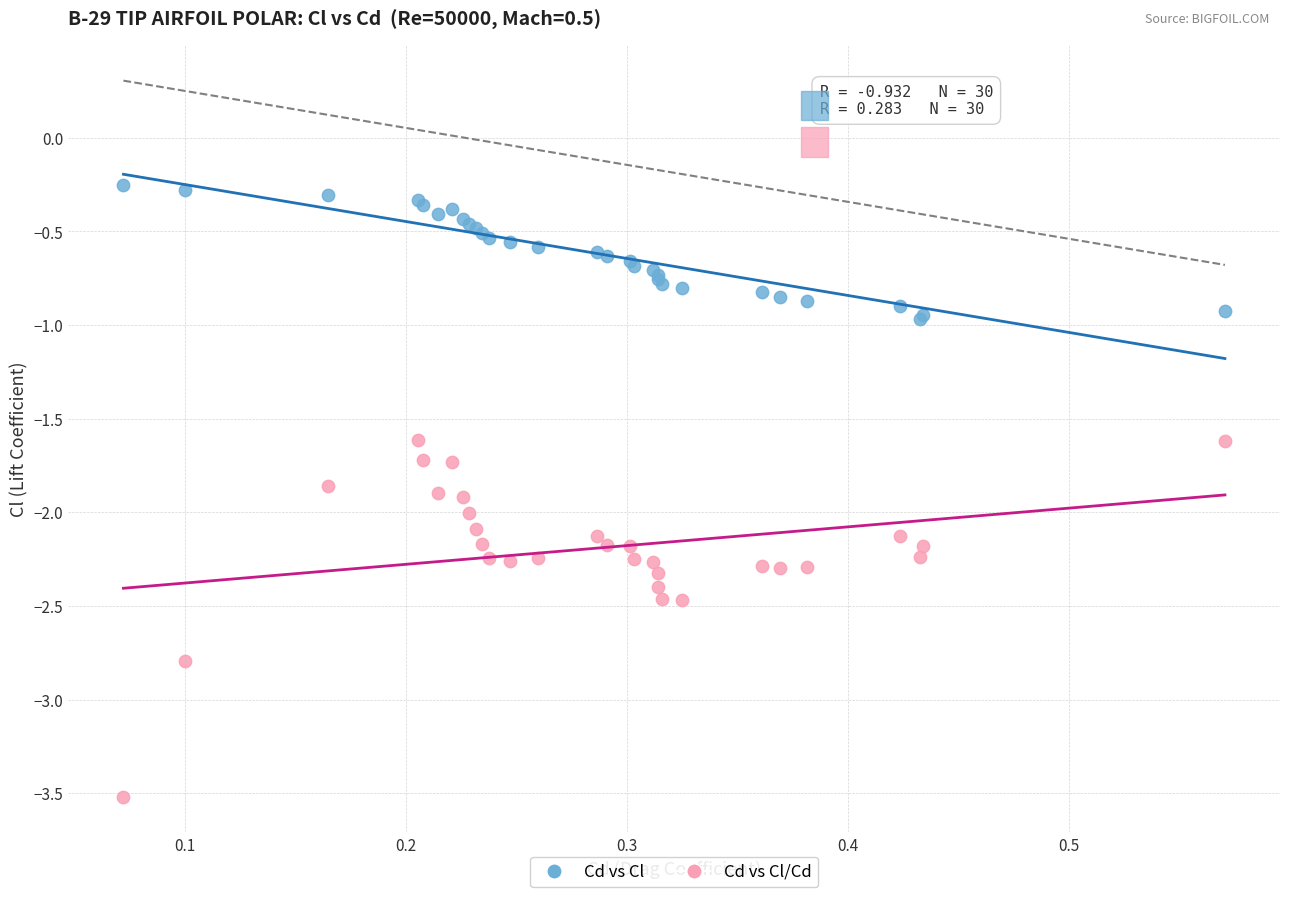

What are all the series names shown in the legend?

Cd vs Cl, Cd vs Cl/Cd